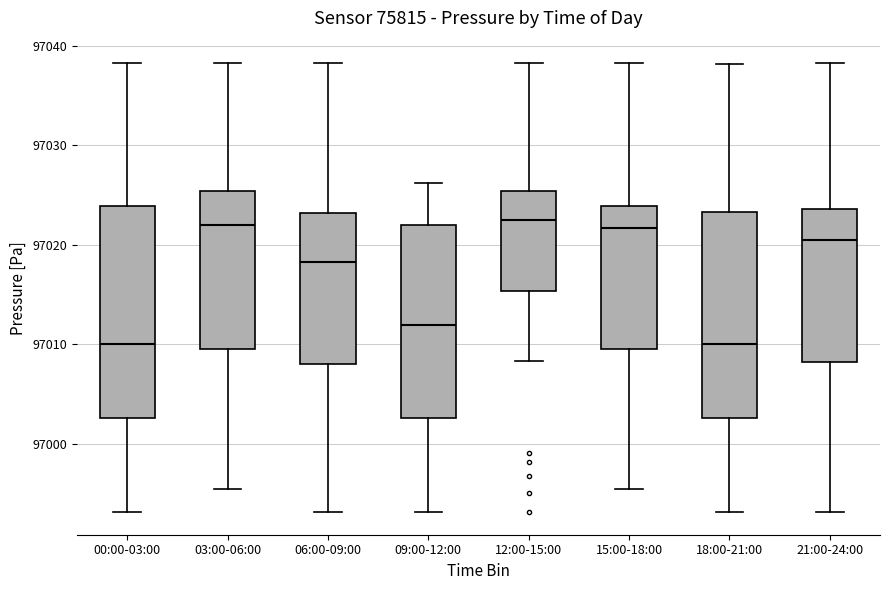

Reading left to right, transcribe this box plot: for each box, give where its median line is, the range the box spans, and where its two whiskers end, as read against the y-axis. The values are not printed on the chart, so give them approximately, as read against the axis.

00:00-03:00: median 97010, box 97003 to 97024, whiskers 96993 to 97038
03:00-06:00: median 97022, box 97010 to 97025, whiskers 96995 to 97038
06:00-09:00: median 97018, box 97008 to 97023, whiskers 96993 to 97038
09:00-12:00: median 97012, box 97003 to 97022, whiskers 96993 to 97026
12:00-15:00: median 97023, box 97015 to 97025, whiskers 97008 to 97038
15:00-18:00: median 97022, box 97010 to 97024, whiskers 96995 to 97038
18:00-21:00: median 97010, box 97003 to 97023, whiskers 96993 to 97038
21:00-24:00: median 97020, box 97008 to 97024, whiskers 96993 to 97038